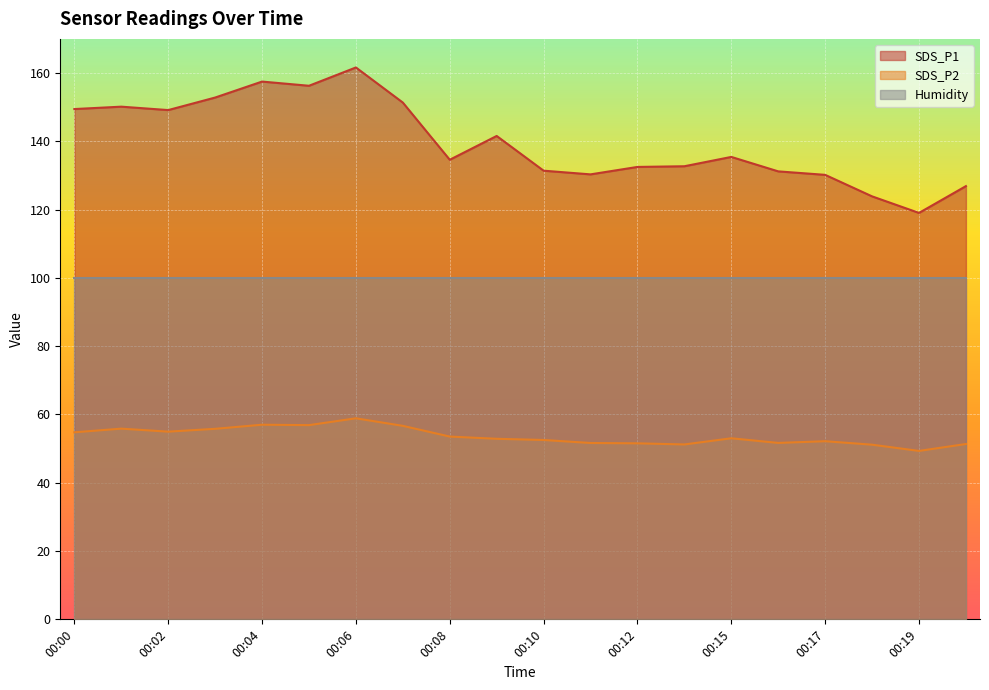

Read the SDS_P1 value at 00:06.

161.6